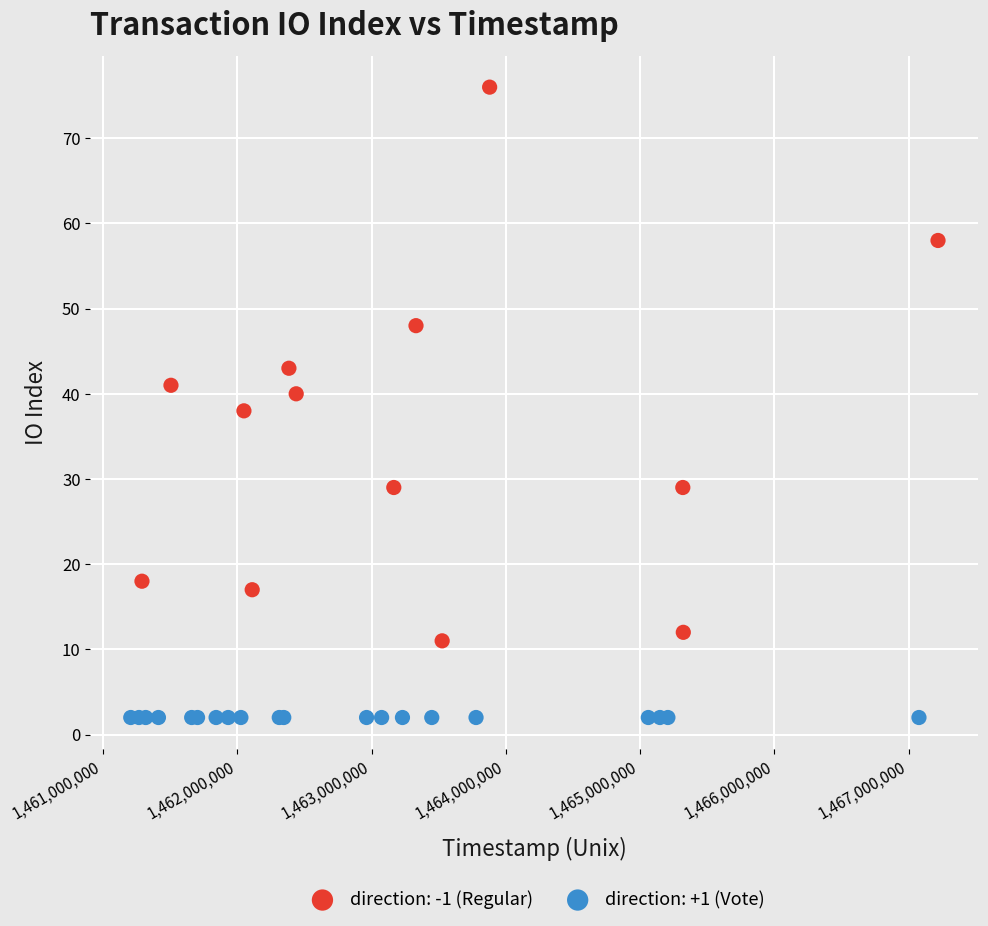

Which series reaches the maximum Y coordinate?

direction: -1 (Regular)